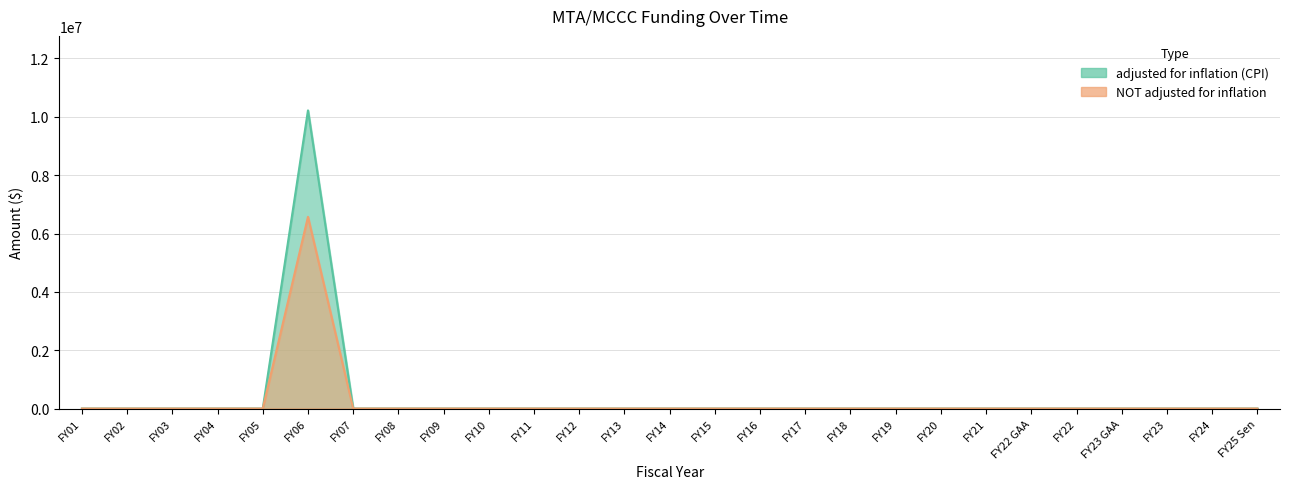

True or false: NOT adjusted for inflation and adjusted for inflation (CPI) cross at least once.

False